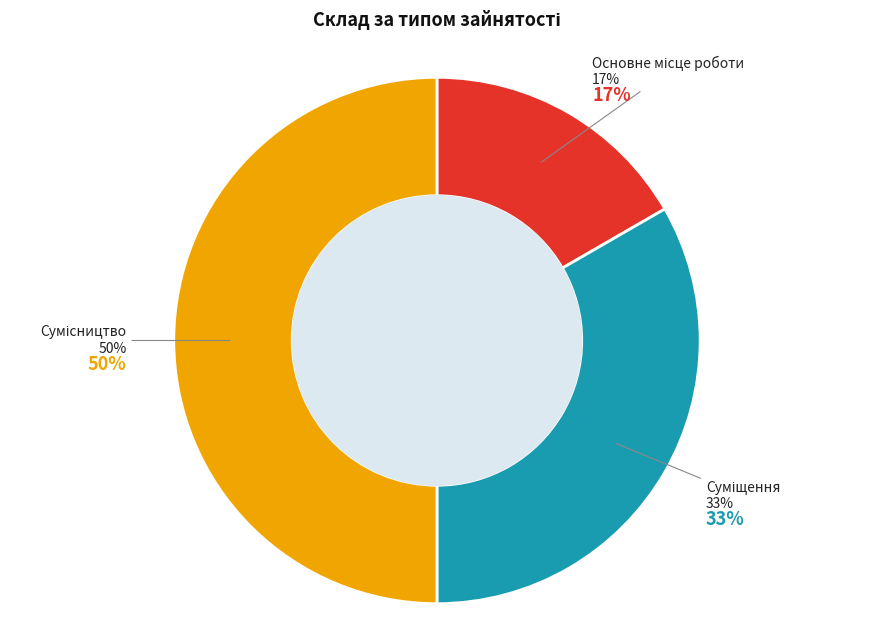

Does Сумісництво account for over 50% of the chart?

No